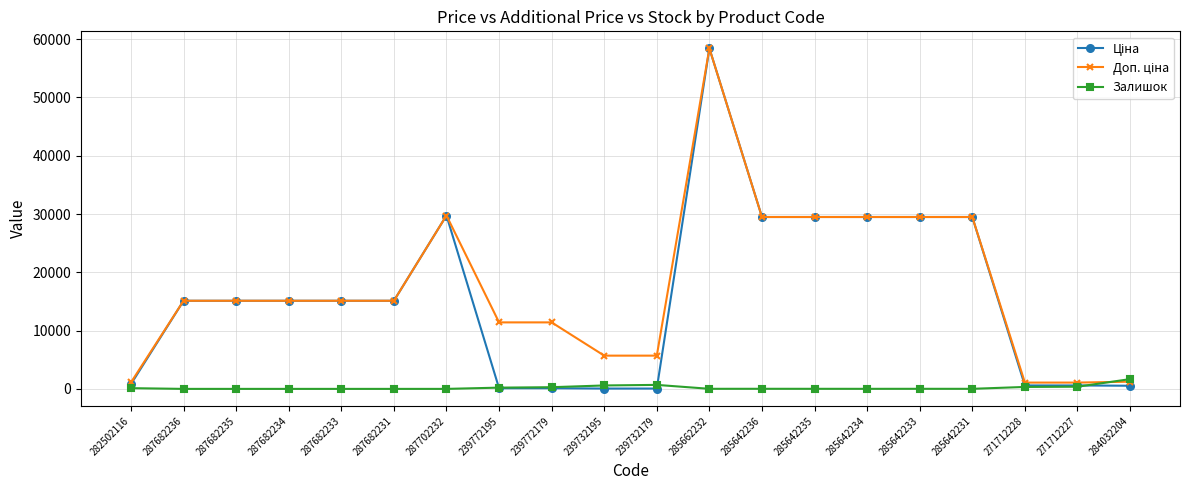

At which category is the sum across all series the highest?

285662232